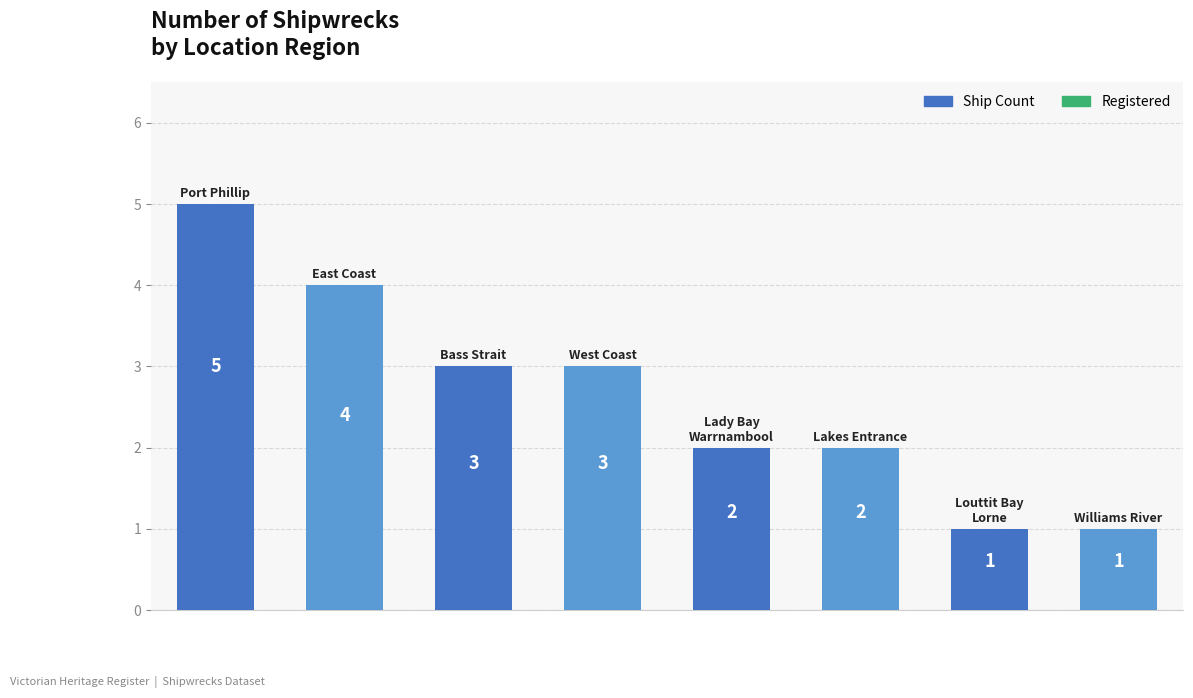

What is the greatest value displayed?

5